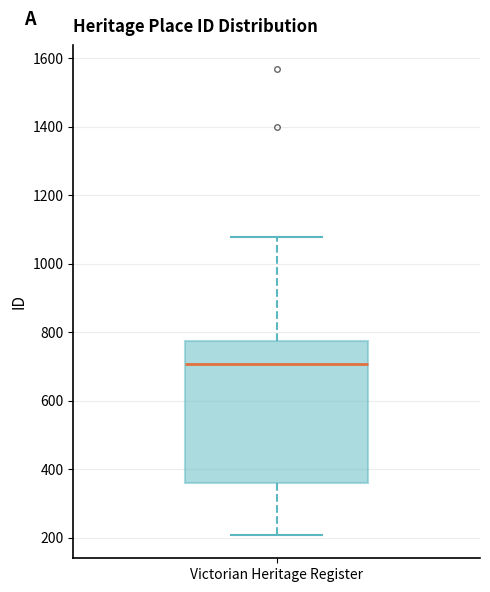

Read this box plot against the y-axis: the position of the median line, the range covered by the box, and the ends of both whiskers. The values are not printed on the chart, so give them approximately, as read against the axis.

median 700, box 360 to 780, whiskers 200 to 1080